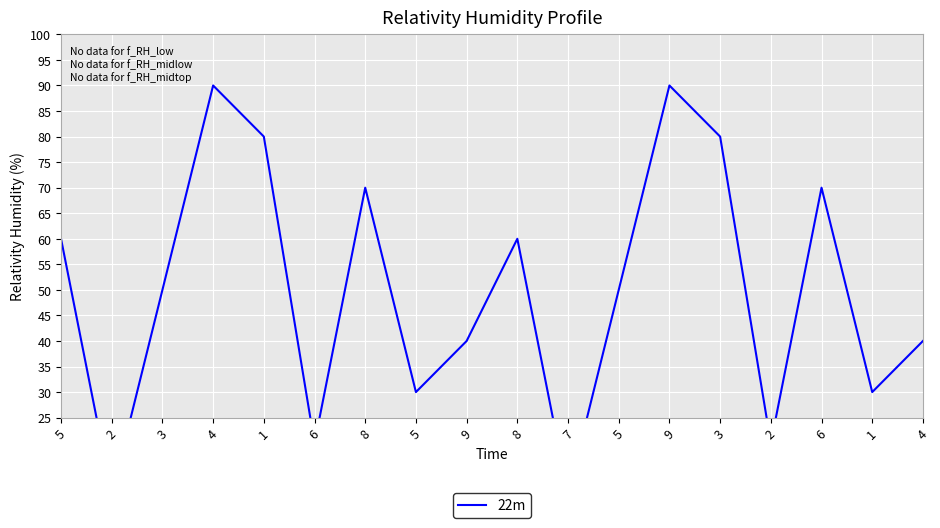

Rank the categories by value from highest to lowest.

4, 9, 1, 3, 8, 6, 5, 8, 3, 5, 9, 4, 5, 1, 6, 2, 2, 7